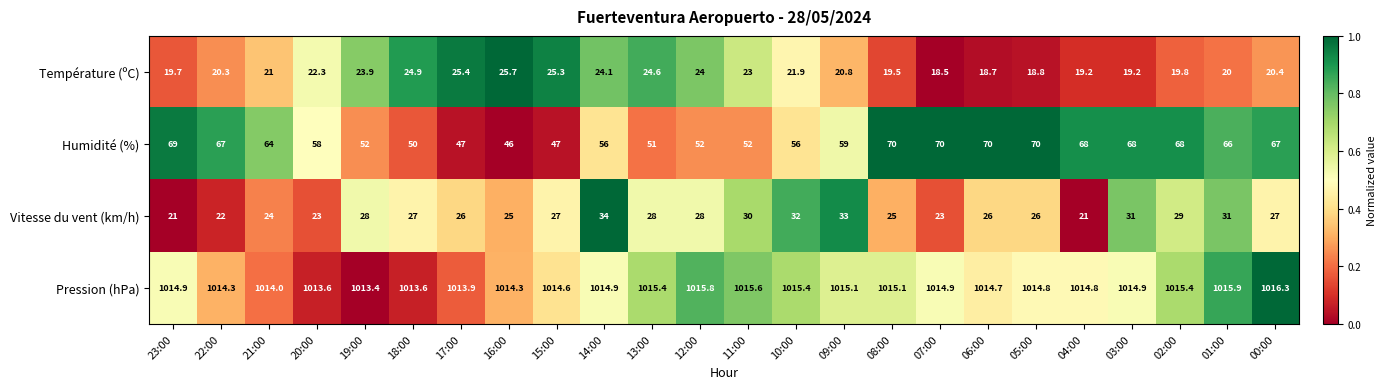

List the series in order of their peak value, lowest first.

Température (ºC), Vitesse du vent (km/h), Humidité (%), Pression (hPa)